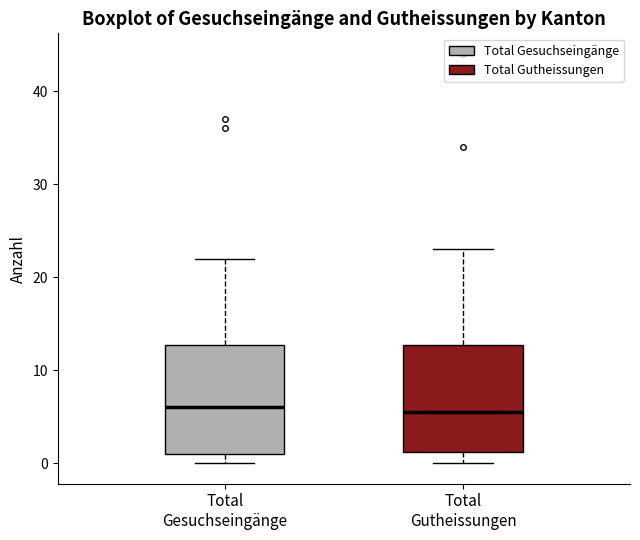

Reading left to right, transcribe this box plot: for each box, give where its median line is, the range the box spans, and where its two whiskers end, as read against the y-axis. The values are not printed on the chart, so give them approximately, as read against the axis.

Total Gesuchseingänge: median 6, box 1 to 13, whiskers 0 to 22
Total Gutheissungen: median 6, box 1 to 13, whiskers 0 to 23